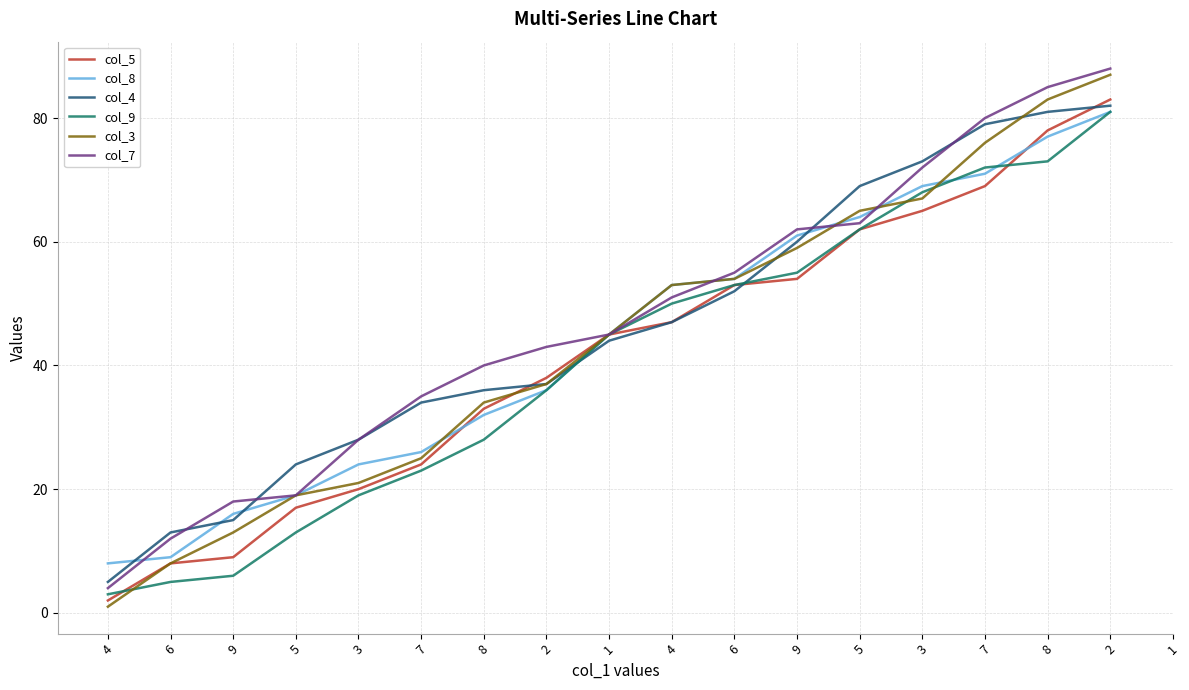

The value of col_7 at 5 is 63. True or false?

True